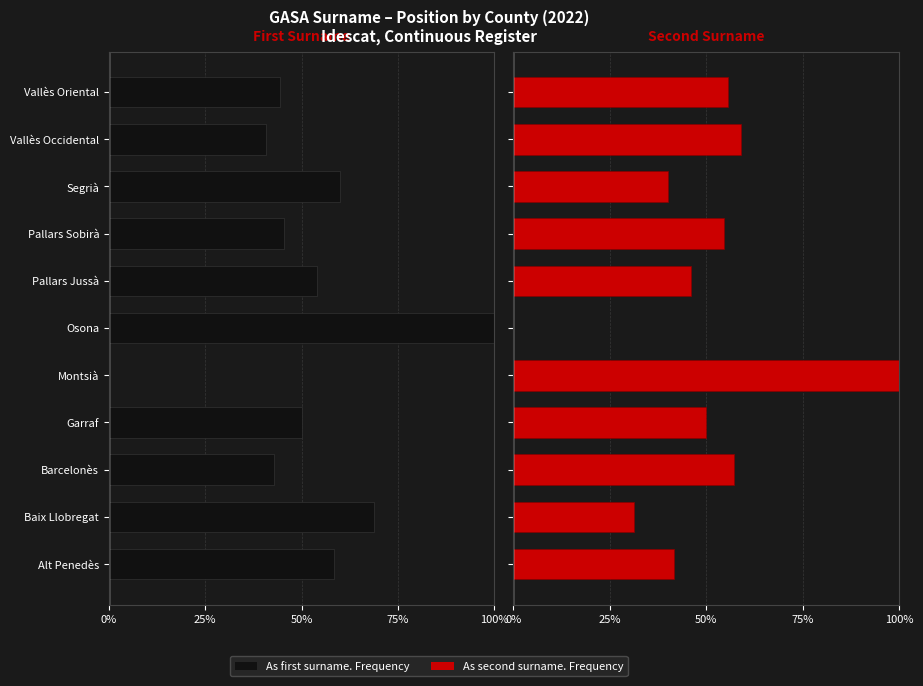

How many groups of bars are there?

11